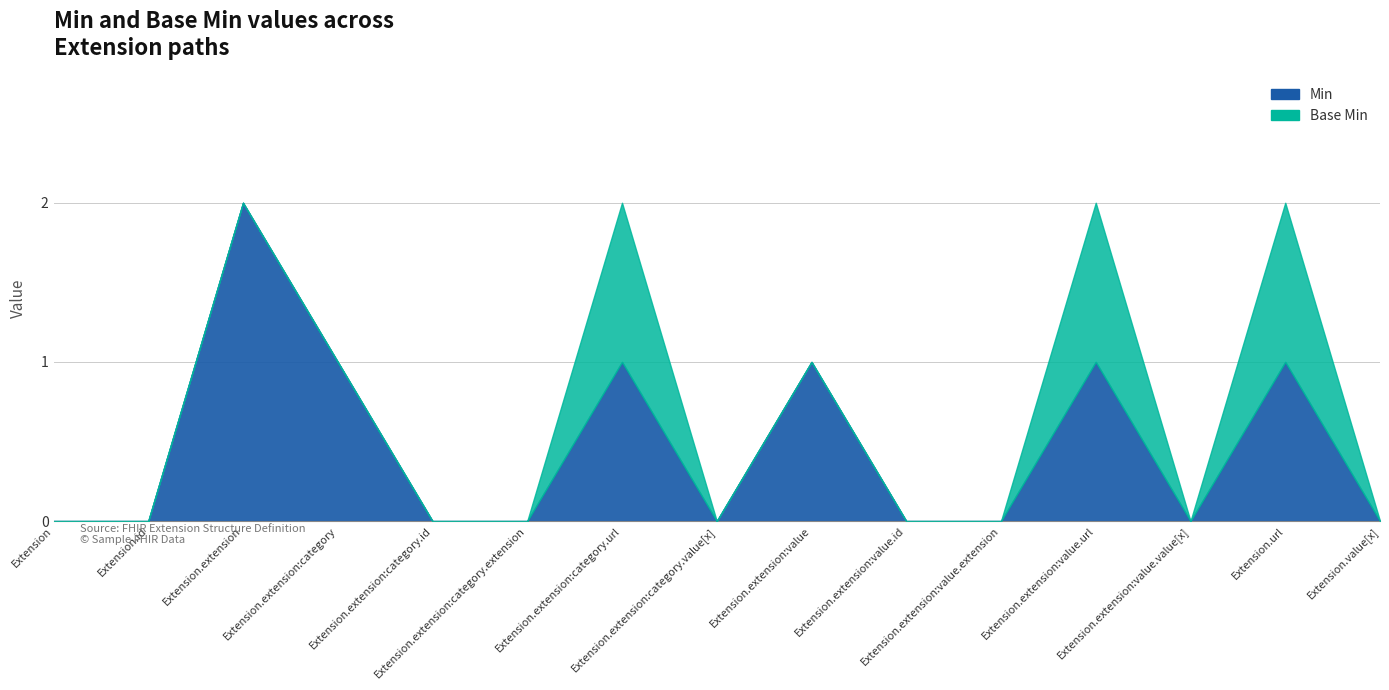

What is the greatest value displayed?

2